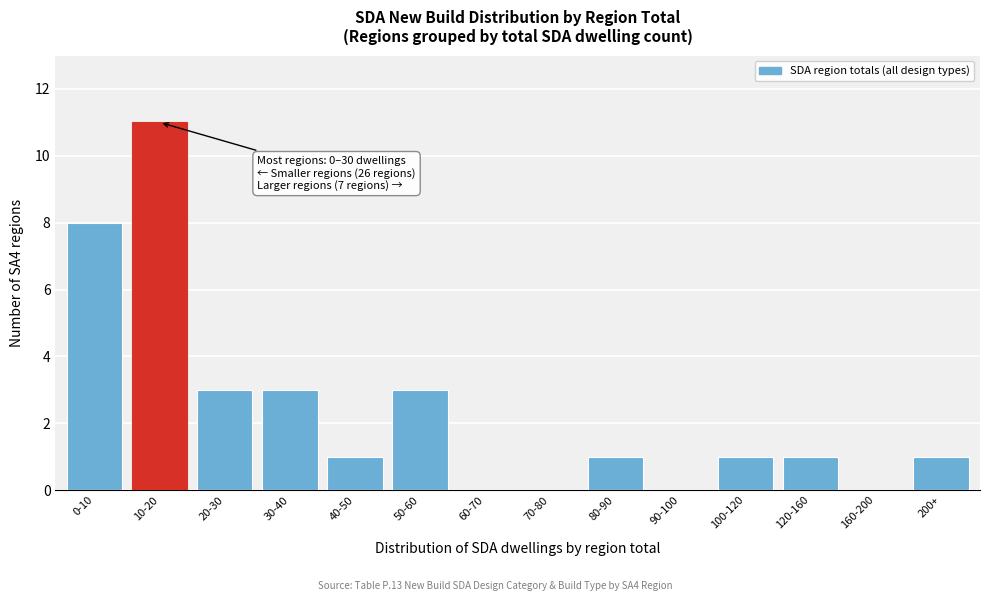

Reading left to right, transcribe all the data shown in this chart.

0-10=8	10-20=11	20-30=3	30-40=3	40-50=1	50-60=3	60-70=0	70-80=0	80-90=1	90-100=0	100-120=1	120-160=1	160-200=0	200+=1